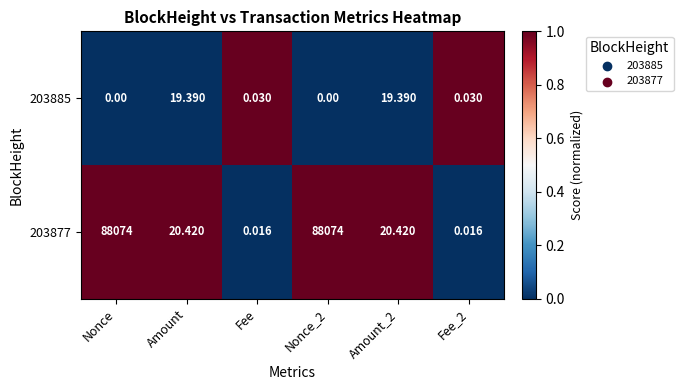

Count the number of data series in this chart.

2